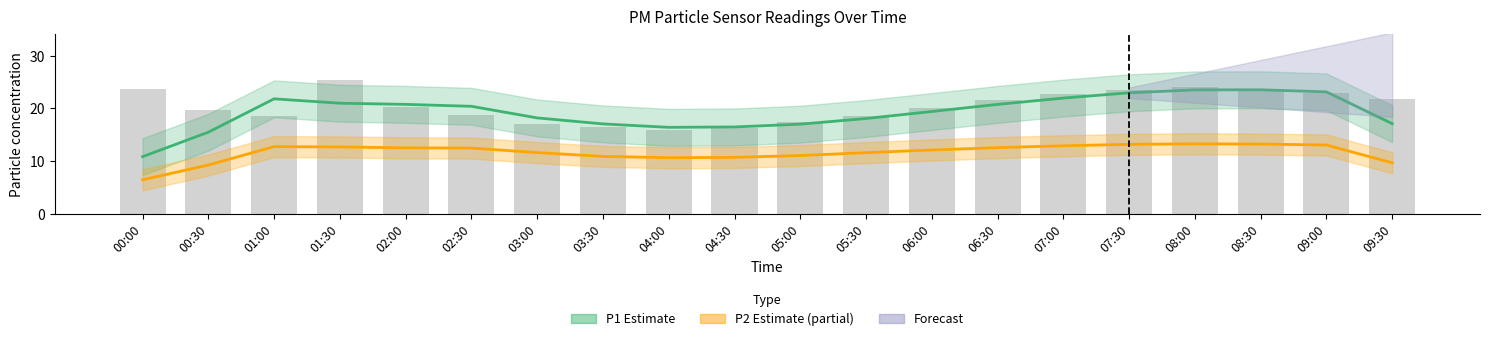

Which has a higher value, 03:30 or 08:00?

08:00